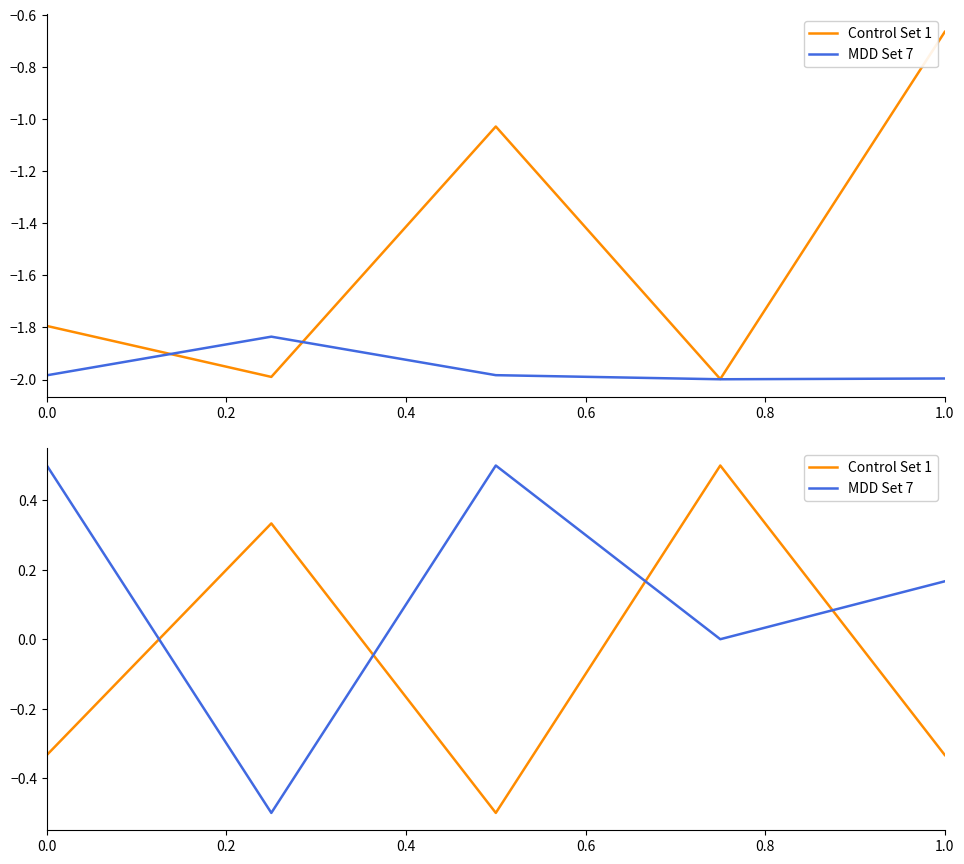

What is the maximum value shown in the chart?

0.5